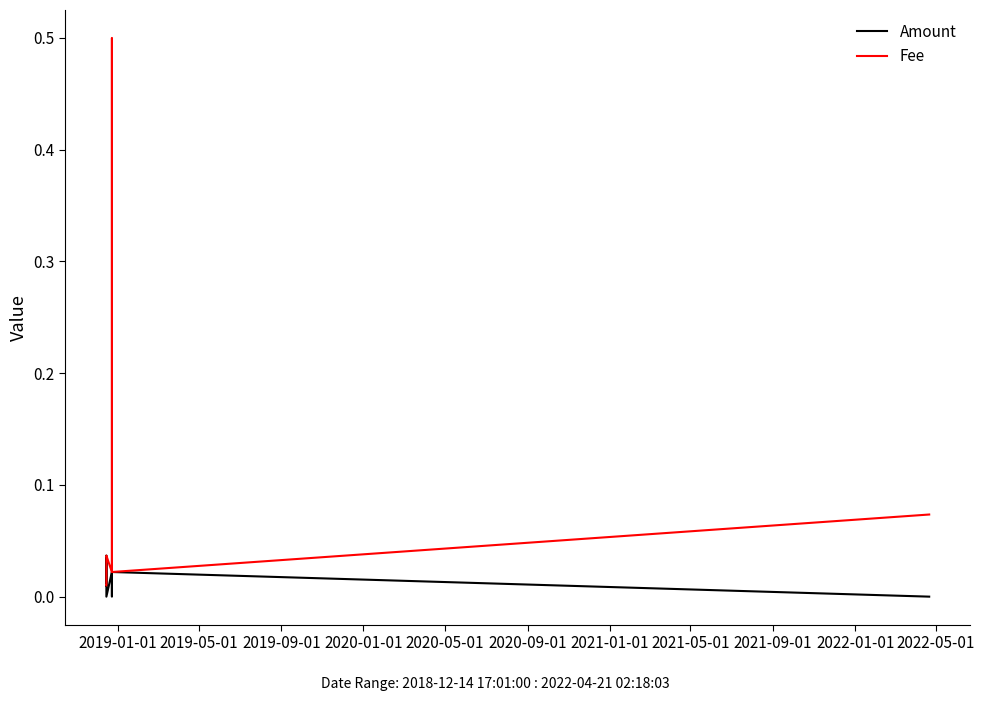

True or false: Amount and Fee intersect in this chart.

False